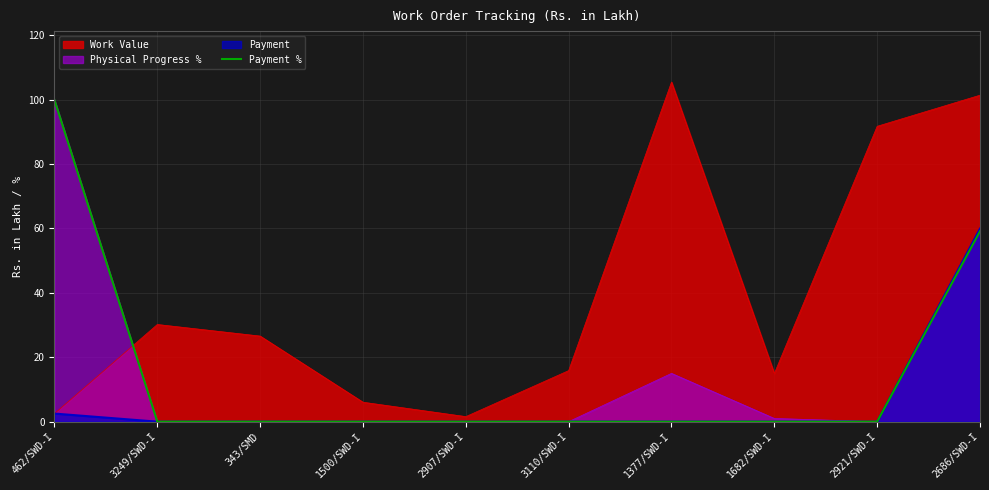

What is the highest value of the Work Value series?

105.5